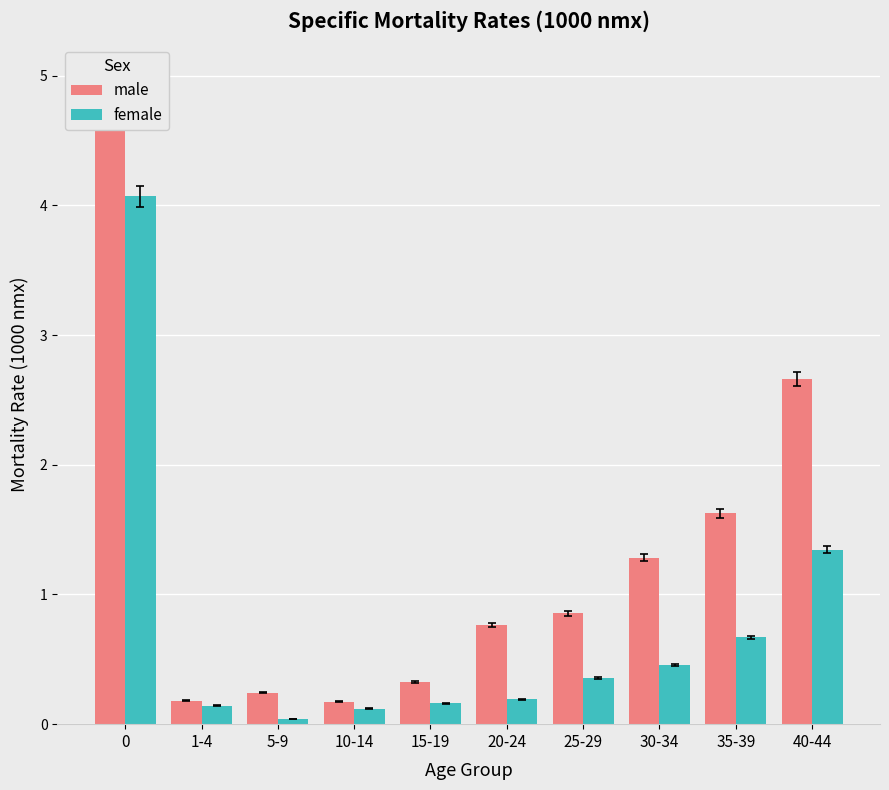

What are all the series names shown in the legend?

male, female